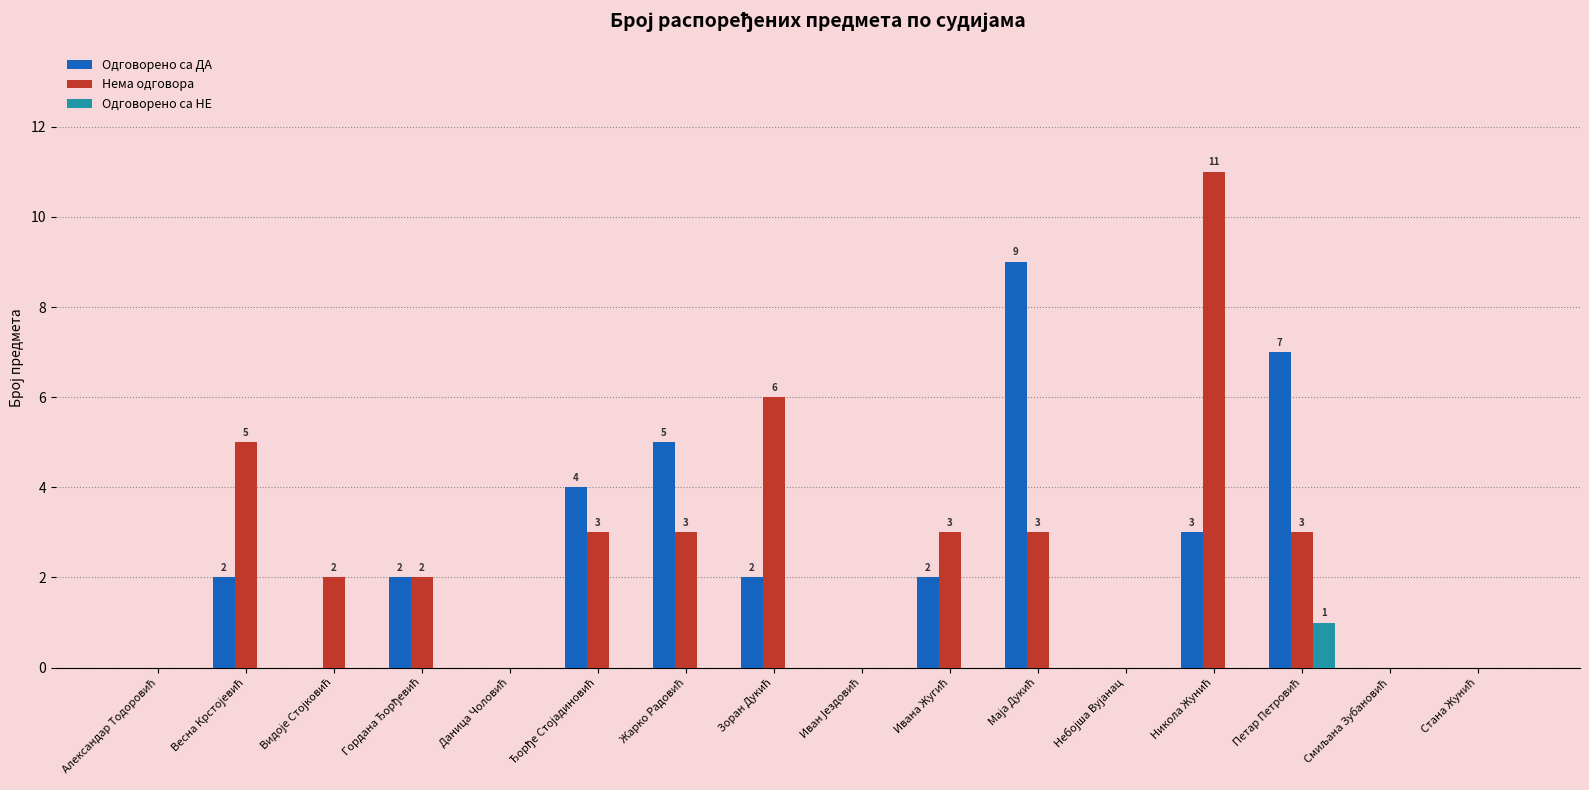

What is the maximum value for Одговорено са ДА?

9